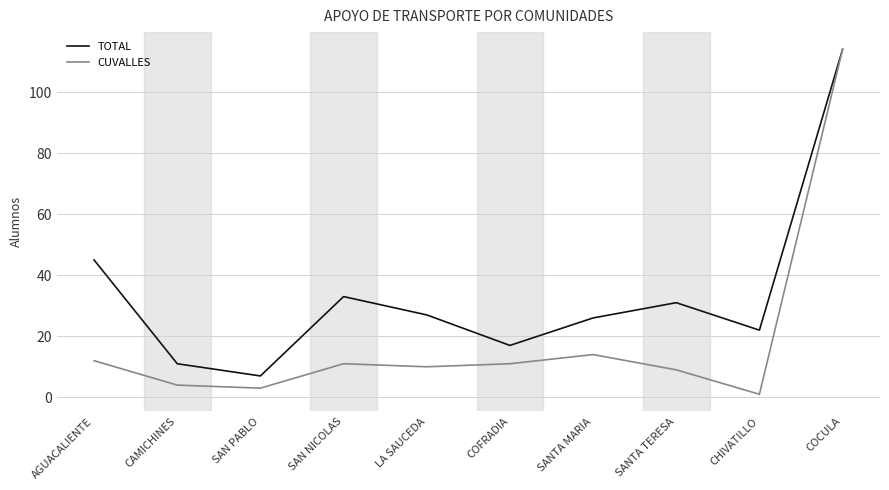

At COFRADIA, list the series in order from smallest to largest.

CUVALLES, TOTAL